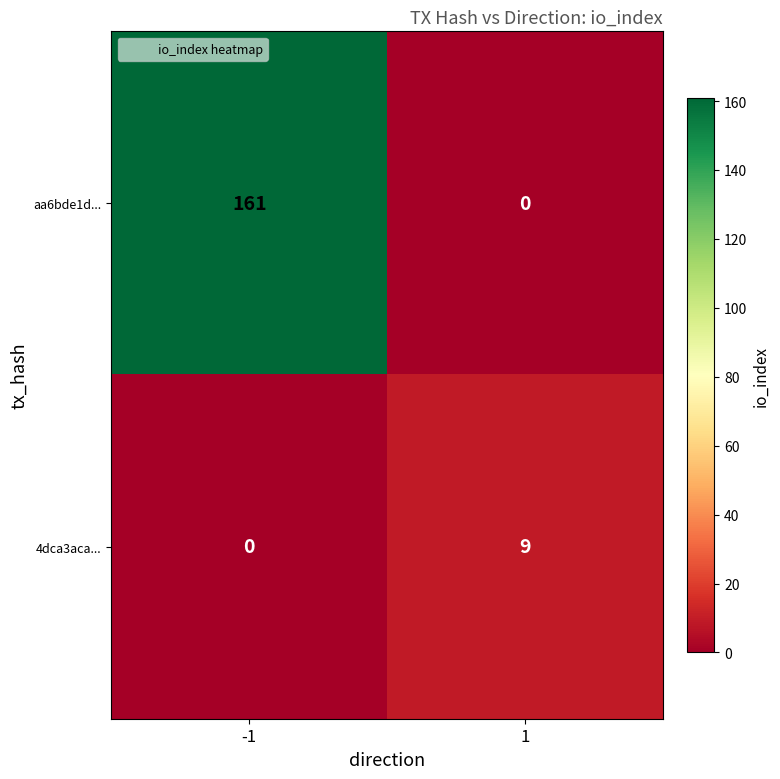

Between -1 and 1, which series saw the biggest shift?

aa6bde1d...